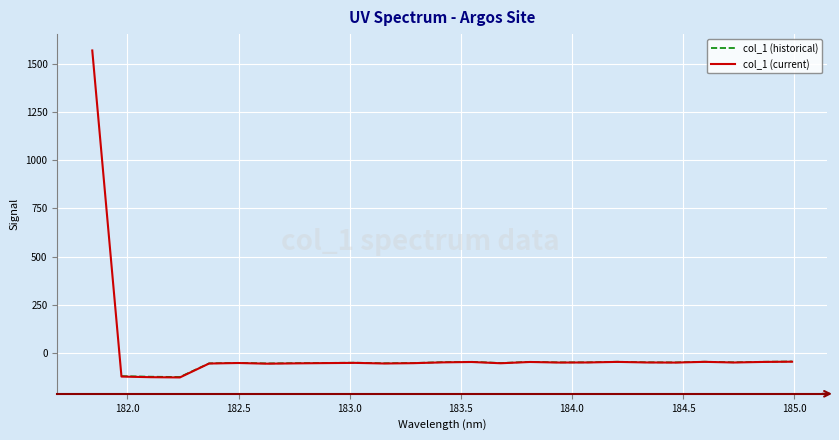

What is the sum of the values at 182.1045947288 and 182.498667305?

-179.2